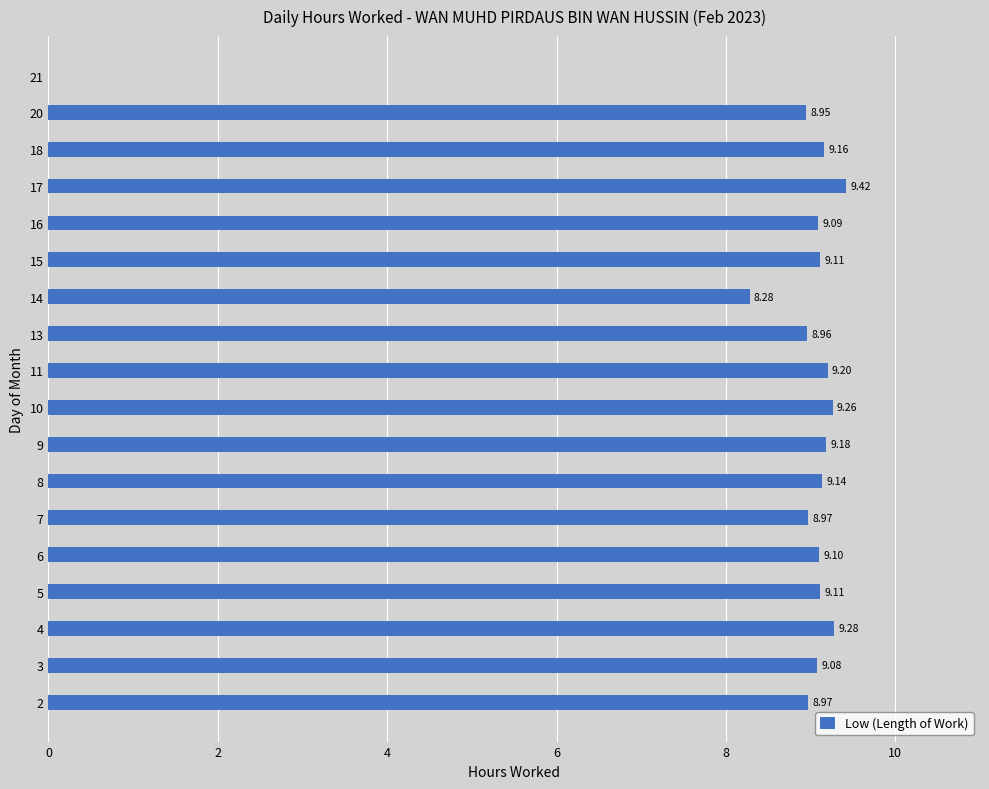

Which has a higher value, 6 or 7?

6